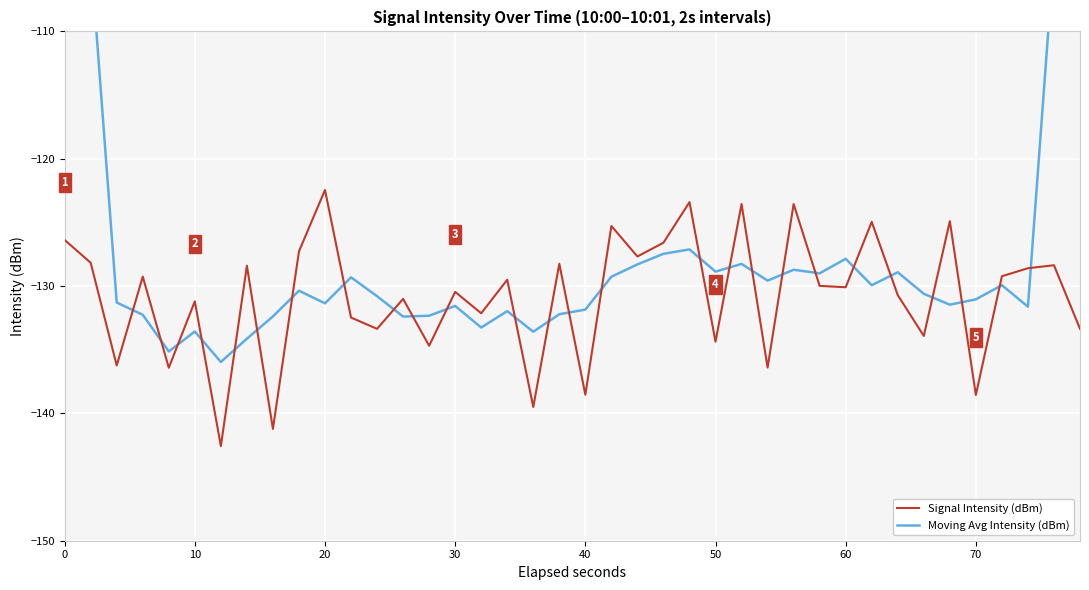

What is the average value of the Moving Avg Intensity (dBm) series?

-126.9